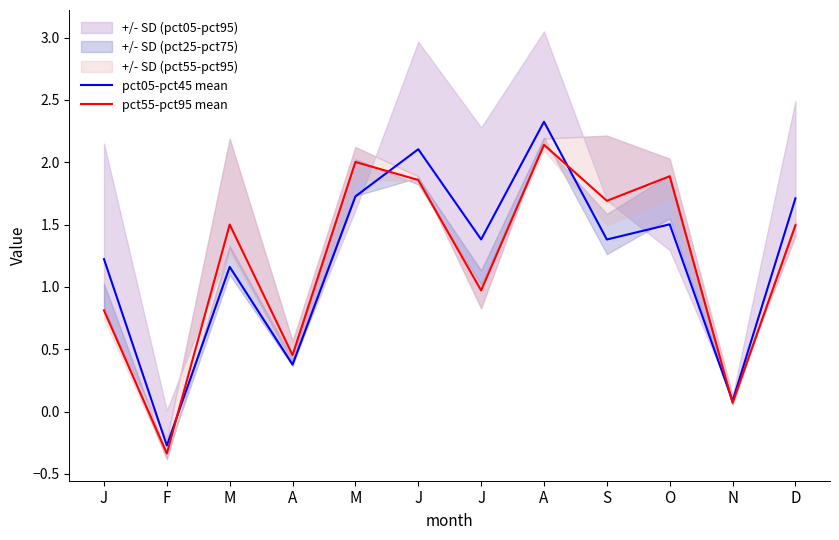

Reading left to right, what are all the values shown in this chart?

pct05-pct45 mean: J=1.2	F=-0.3	M=1.2	A=0.4	M=1.7	J=2.1	J=1.4	A=2.3	S=1.4	O=1.5	N=0.1	D=1.7
pct55-pct95 mean: J=0.8	F=-0.3	M=1.5	A=0.5	M=2.0	J=1.9	J=1.0	A=2.1	S=1.7	O=1.9	N=0.1	D=1.5